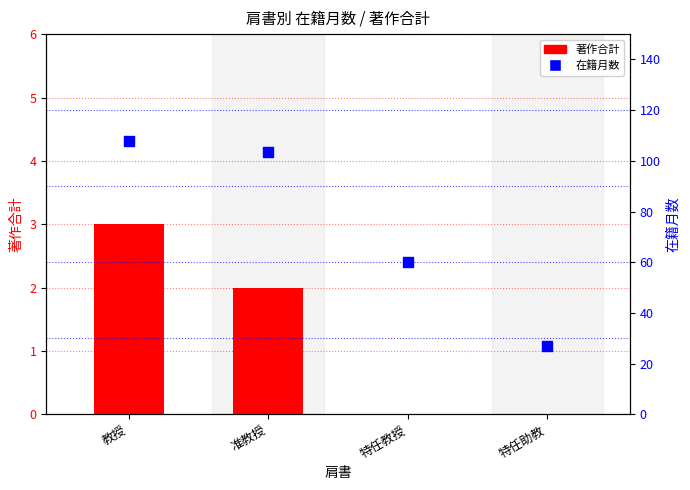

Which series contains the lowest Y value?

著作合計